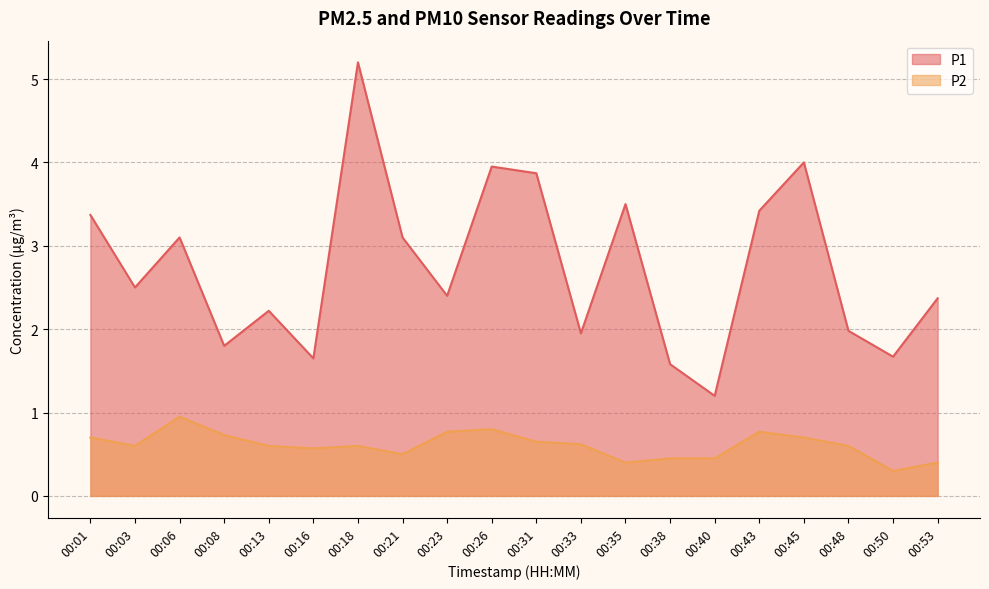

What is the difference between the highest and lowest values at 00:50?

1.4